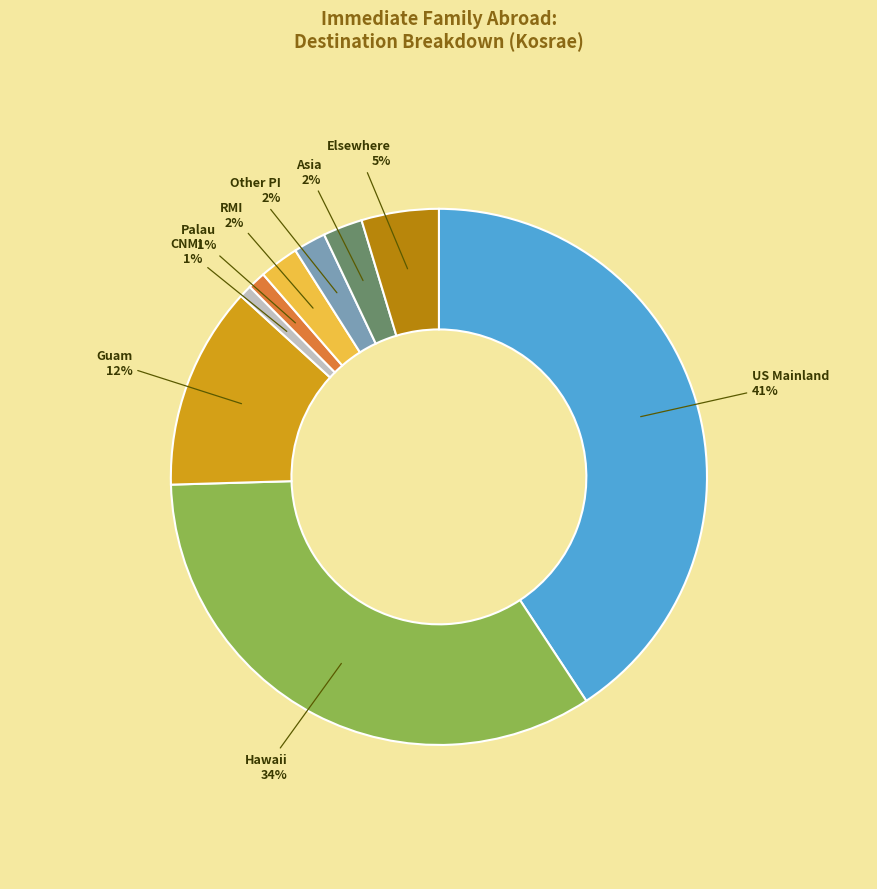

To the nearest percent, what is the average slice percentage?

11%